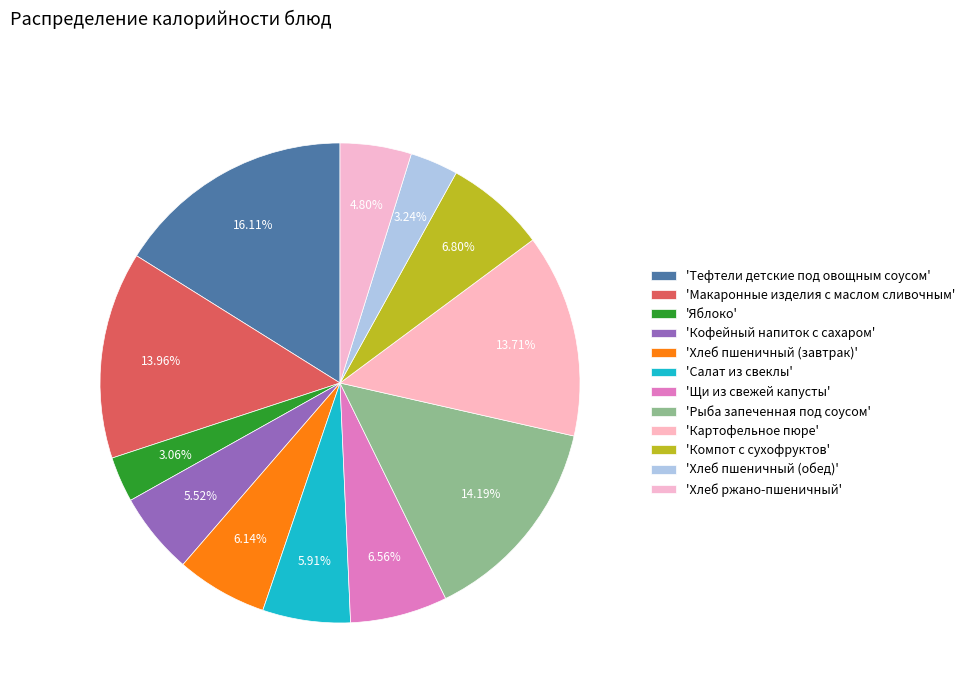

How many segments does this pie chart have?

12